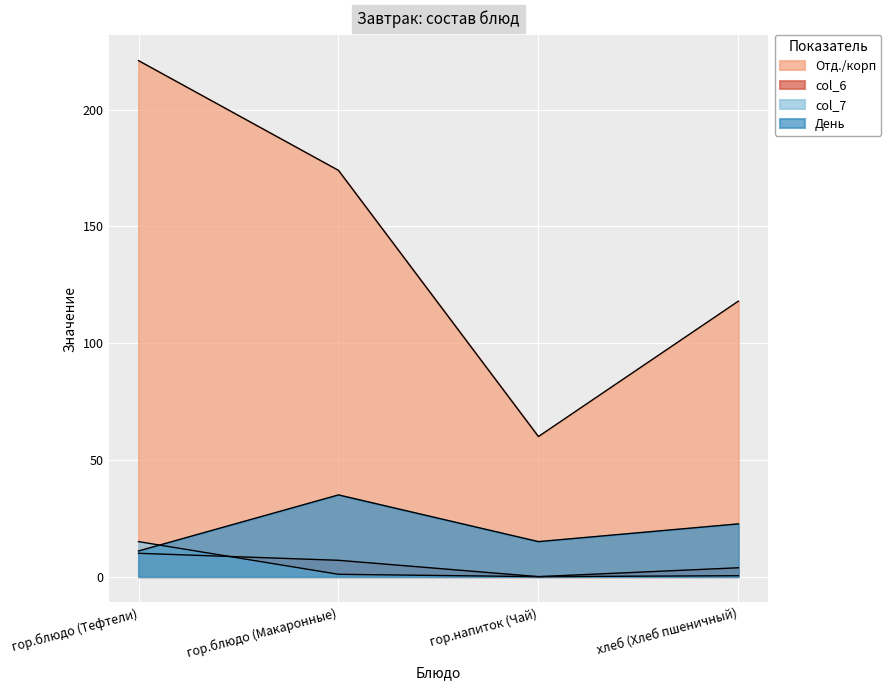

How many series are shown in this chart?

4